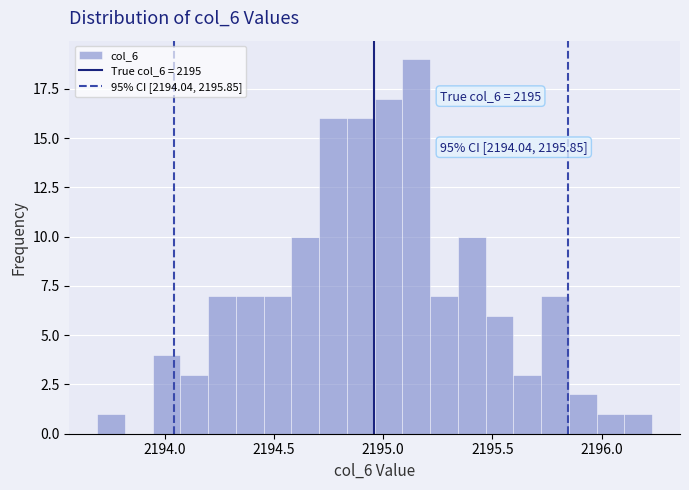

Around what value on the x-axis is the tallest bar? Give the approximate position of its centre, as read against the axis.

2195.15